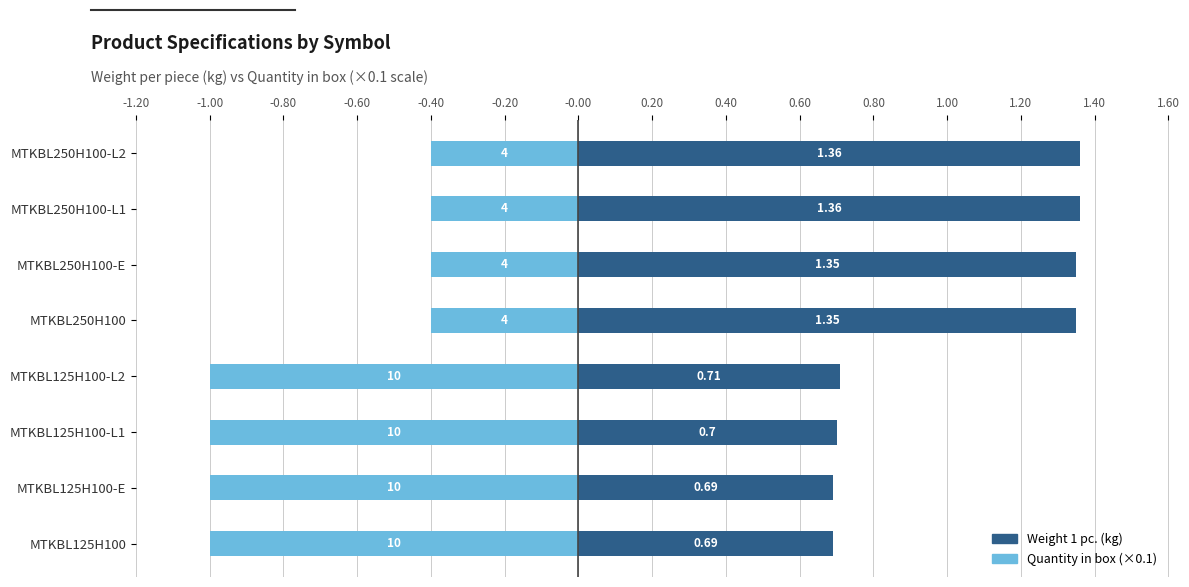

How many data points in Weight 1 pc. (kg) are less than 1?

4